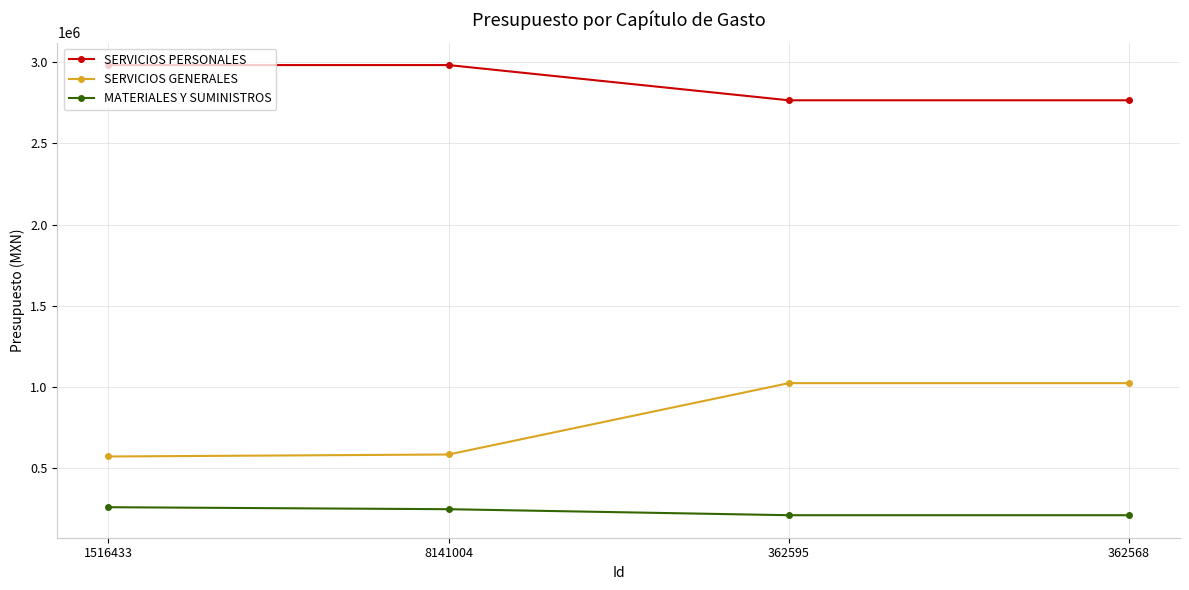

What is the smallest value displayed?

211518.0